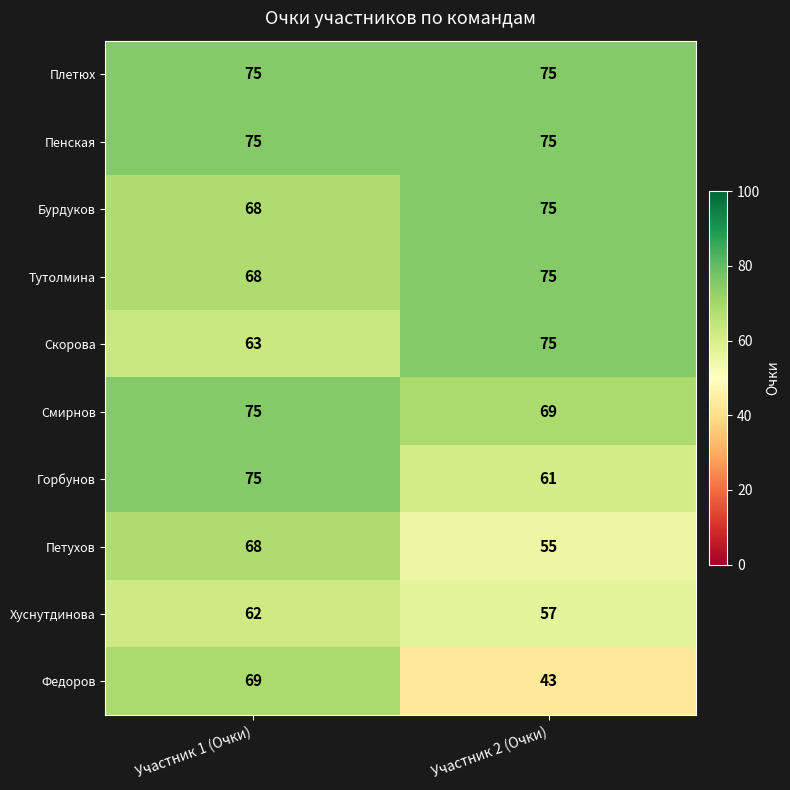

True or false: Тутолмина has a value of 115 at Участник 2 (Очки).

False